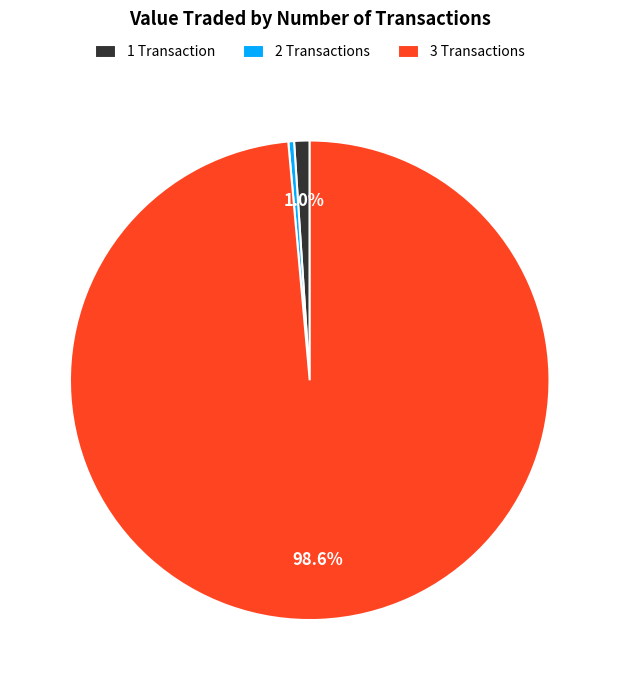

Which has a higher value, 3 Transactions or 2 Transactions?

3 Transactions